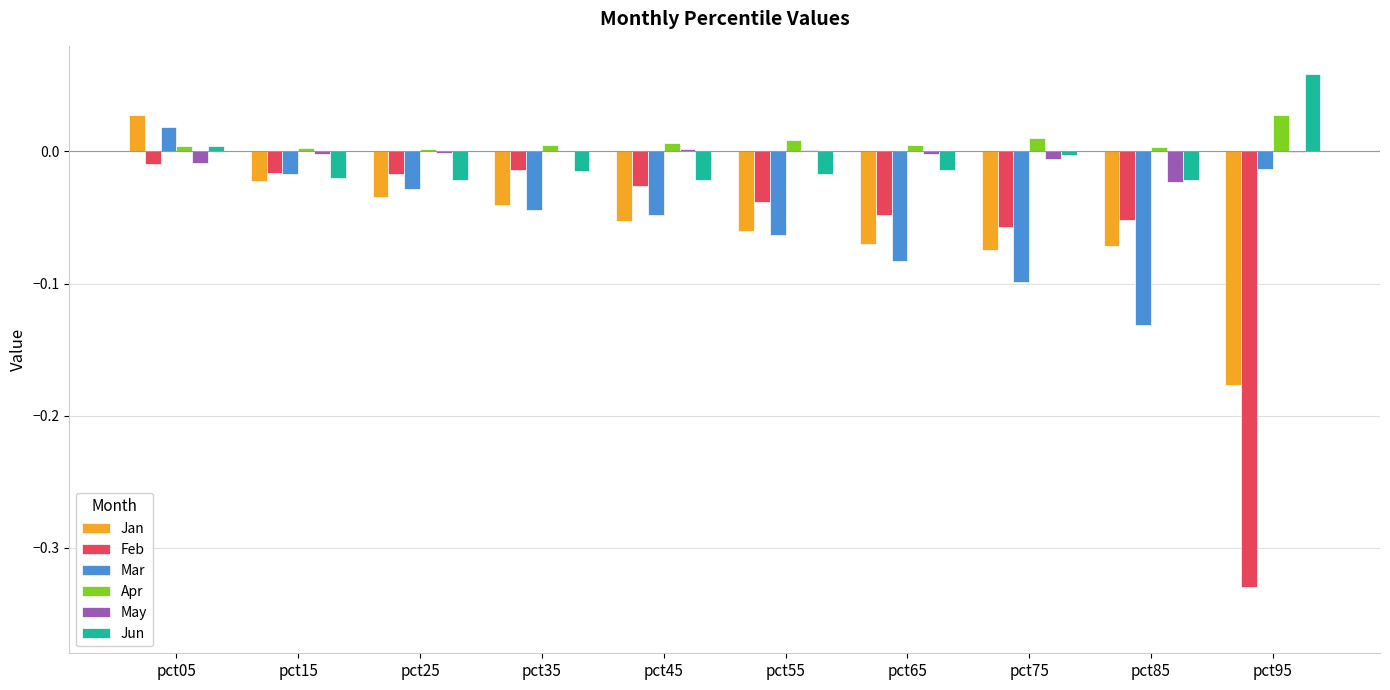

Which series changed the most between pct35 and pct45?

Jan